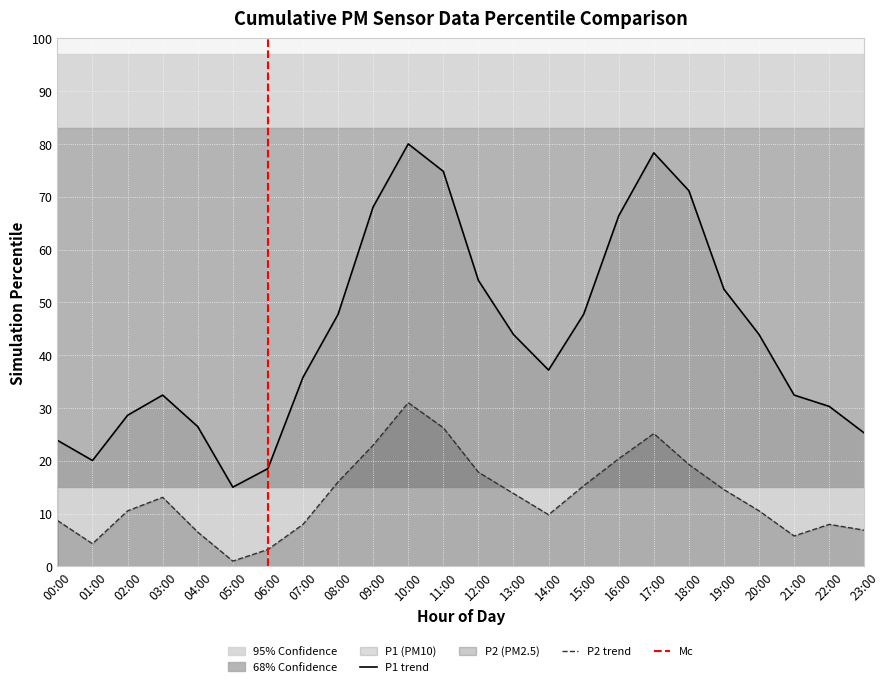

What is the minimum value for P1?

15.0